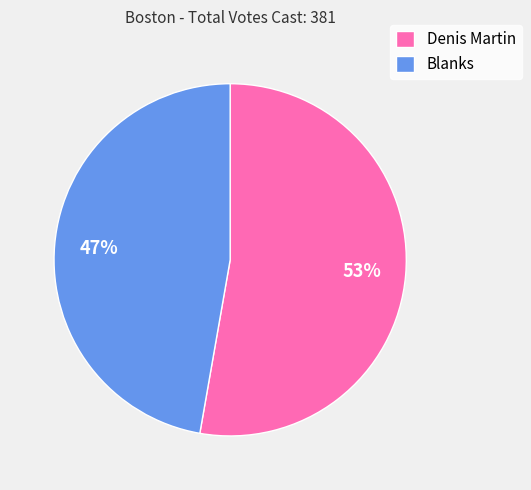

To the nearest percent, what portion does Blanks represent?

47%